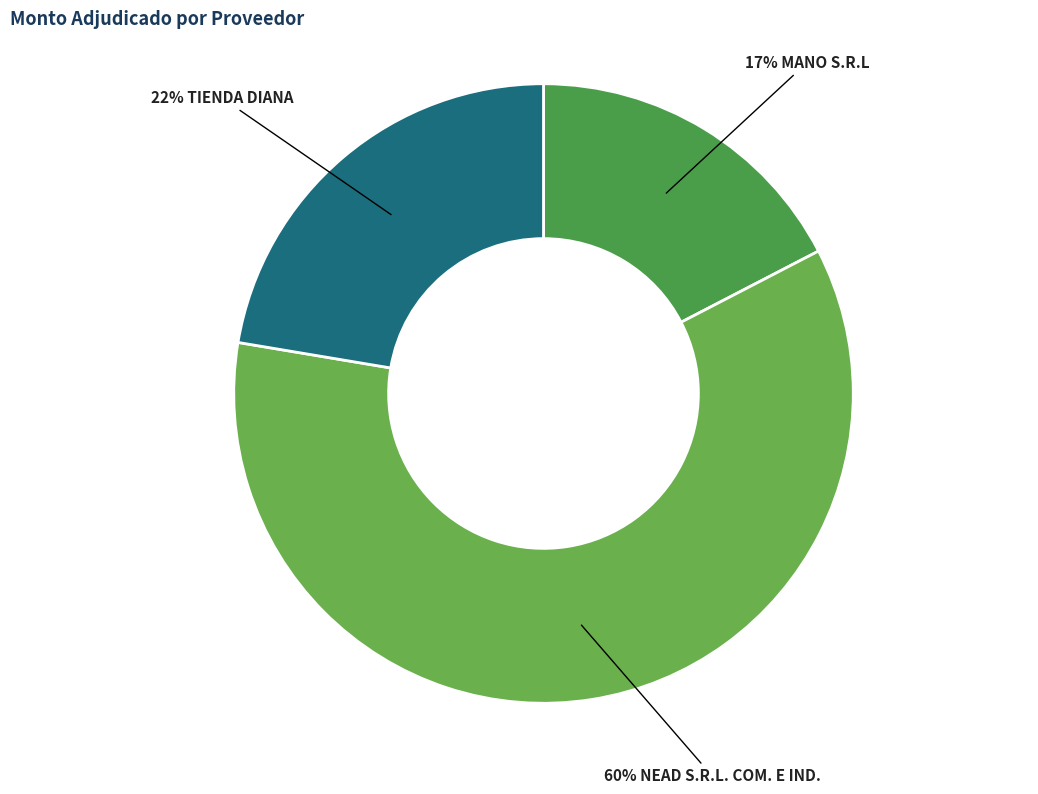

Which slice is the smallest?

MANO S.R.L